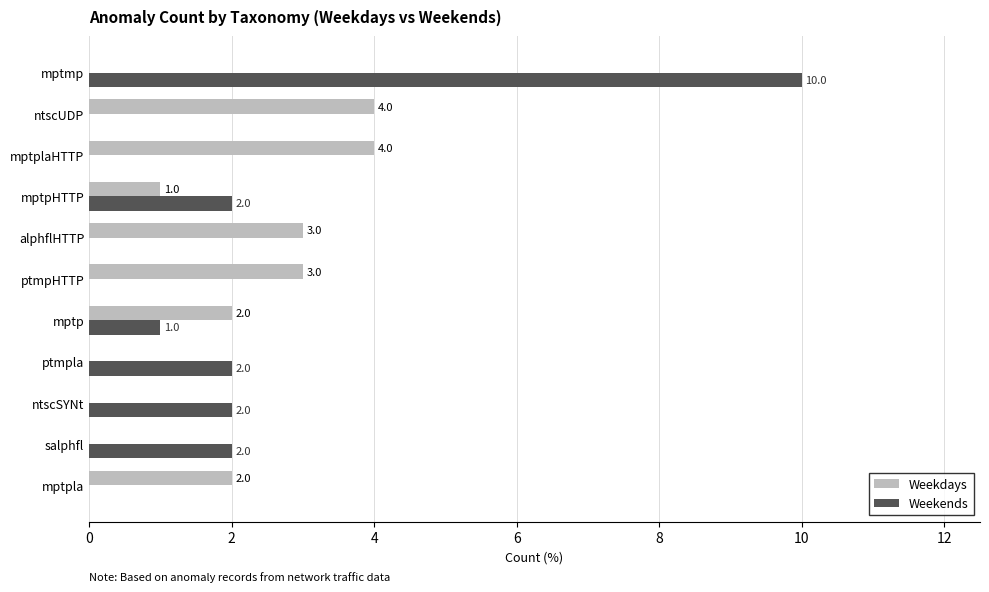

What are all the series names shown in the legend?

Weekdays, Weekends